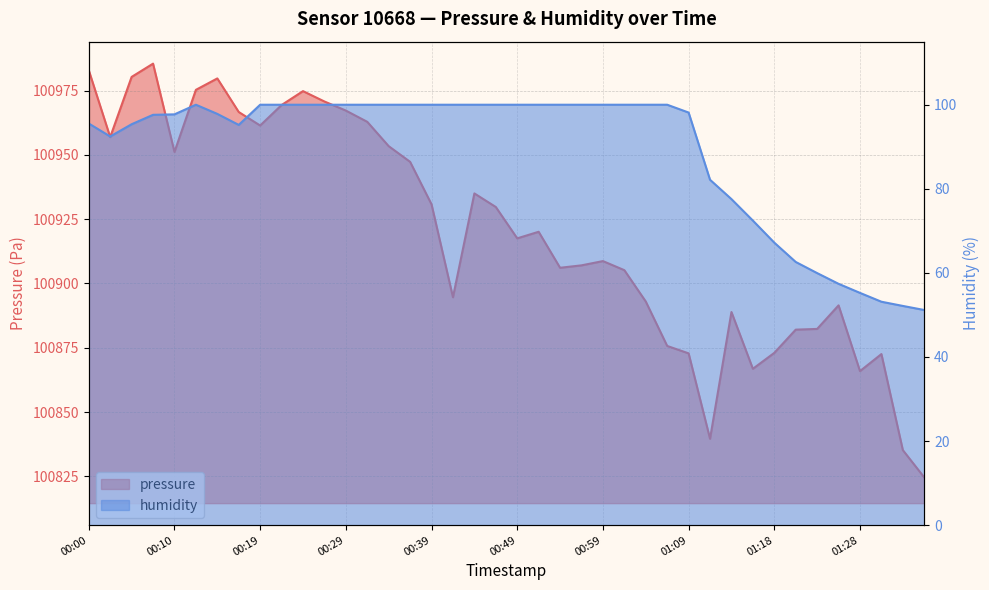

What is the value of the pressure point at the 19th from the left?

100935.0